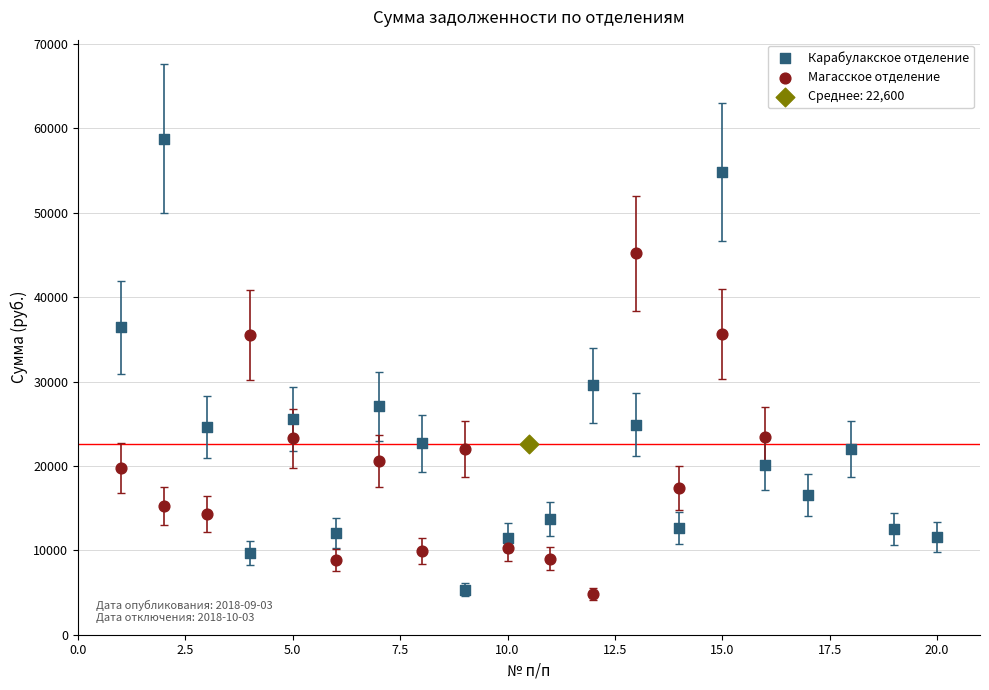

Which series contains the highest Y value?

Карабулакское отделение